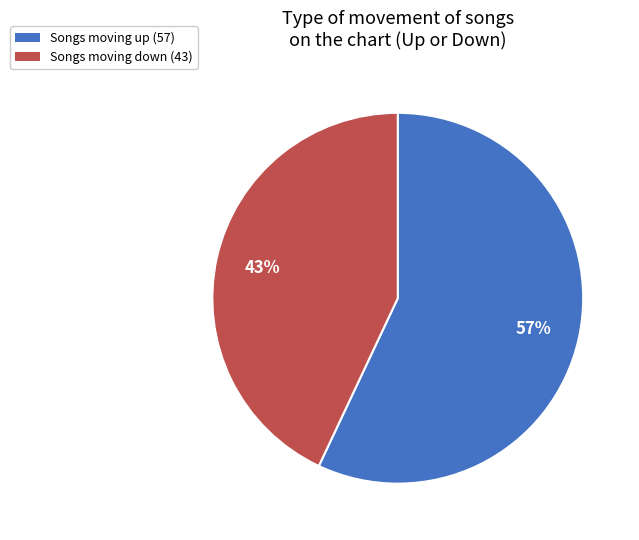

Between Songs moving up (57) and Songs moving down (43), which is larger?

Songs moving up (57)